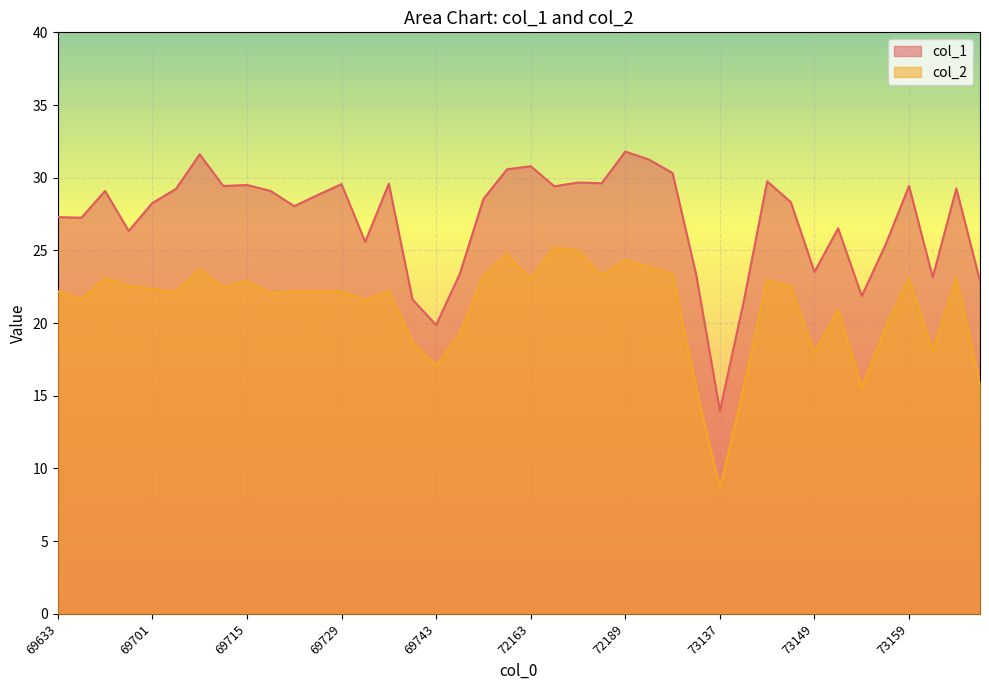

At which category does col_2 reach its first local peak?

69679